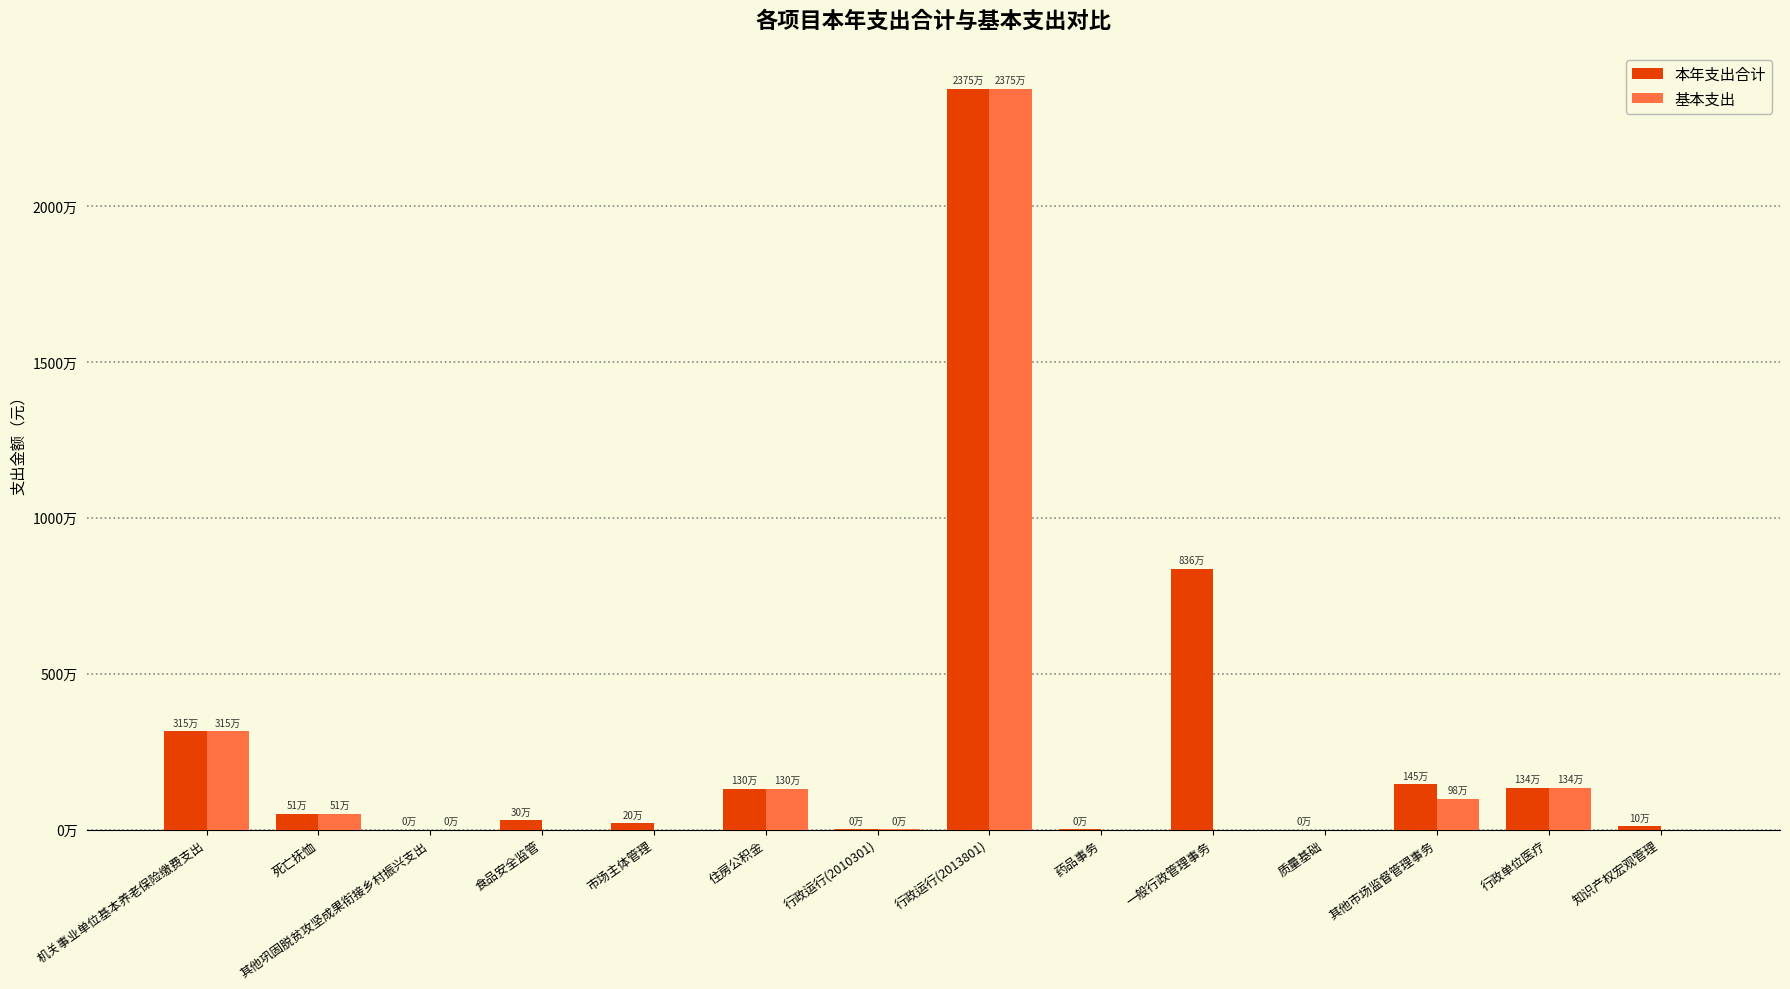

Between 食品安全监管 and 知识产权宏观管理, which is larger?

食品安全监管